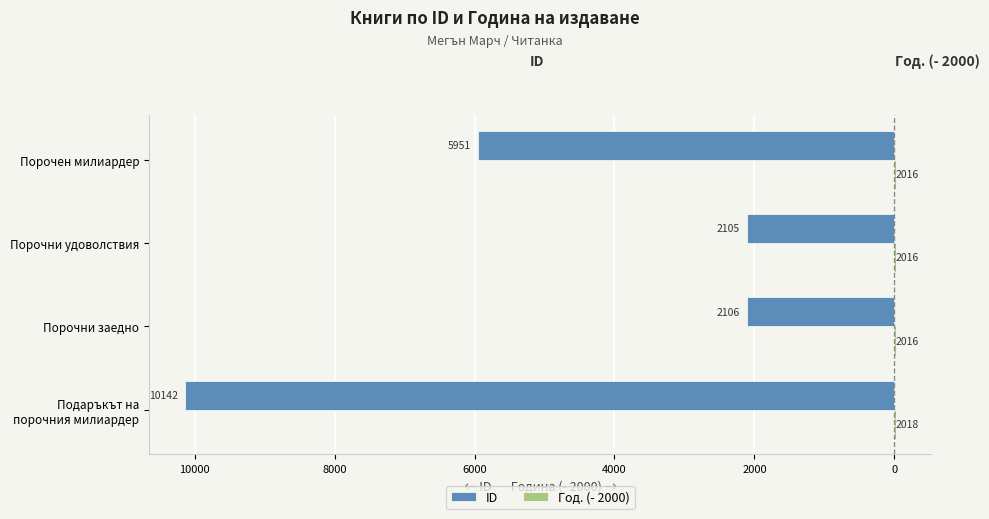

Does the chart contain any negative values?

Yes